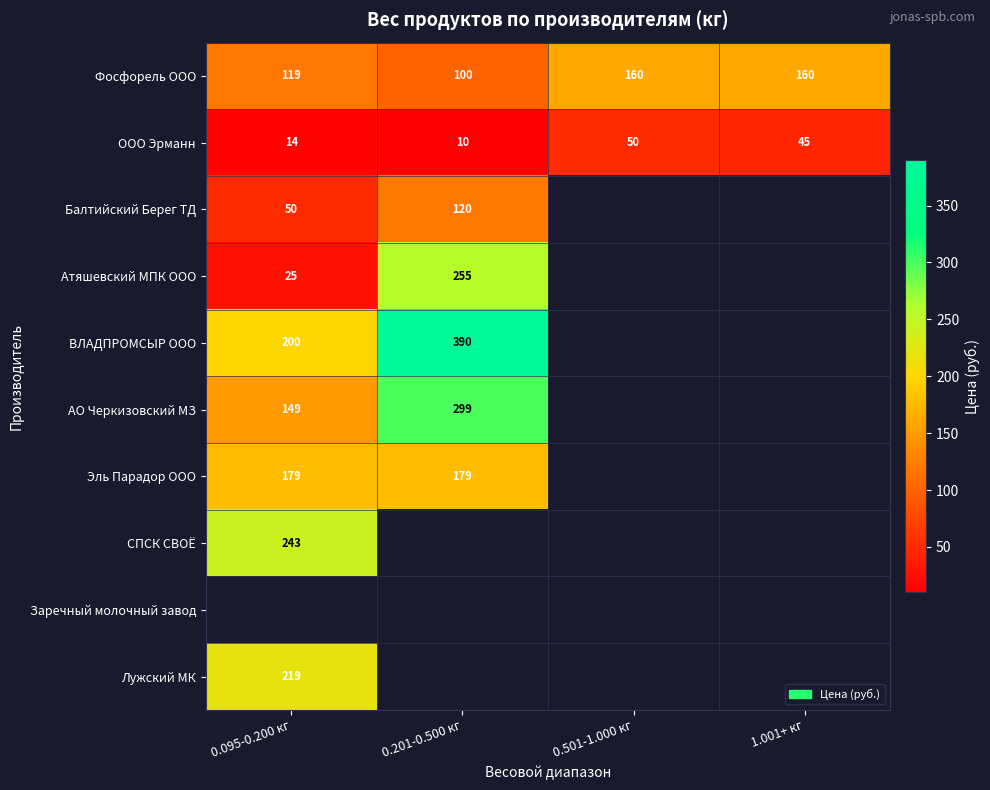

Which has a higher value, 0.095-0.200 кг or 0.501-1.000 кг?

0.501-1.000 кг